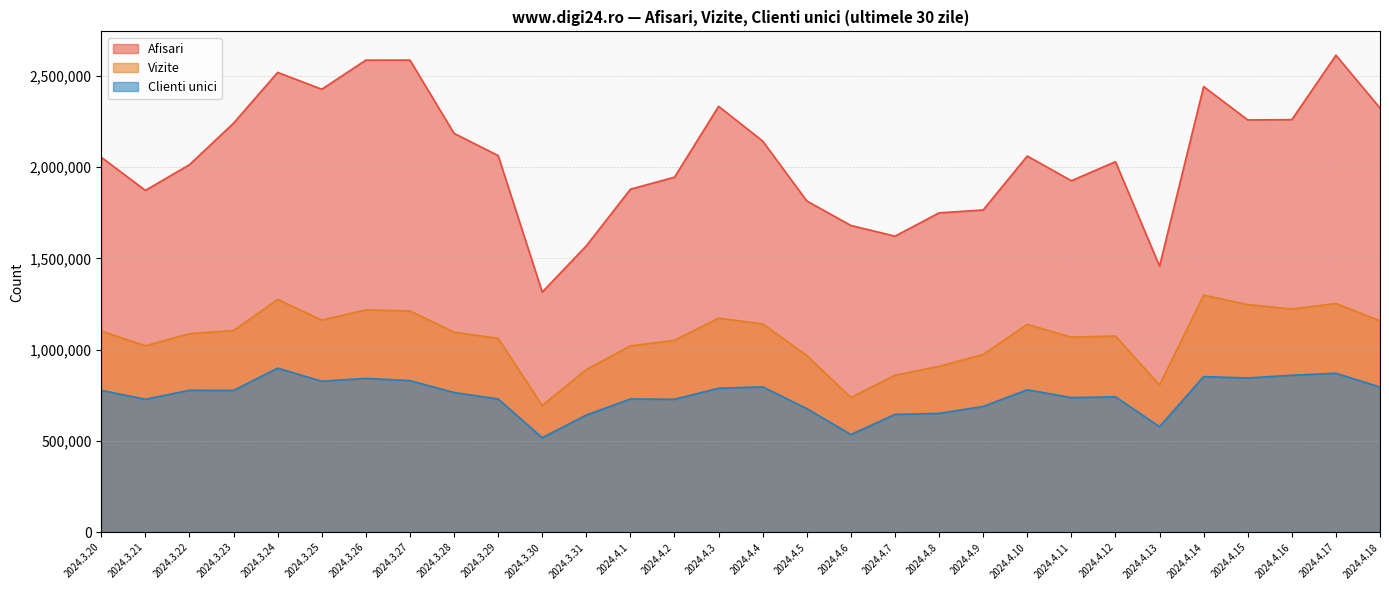

How many values in the Vizite series are below 1096064?

15